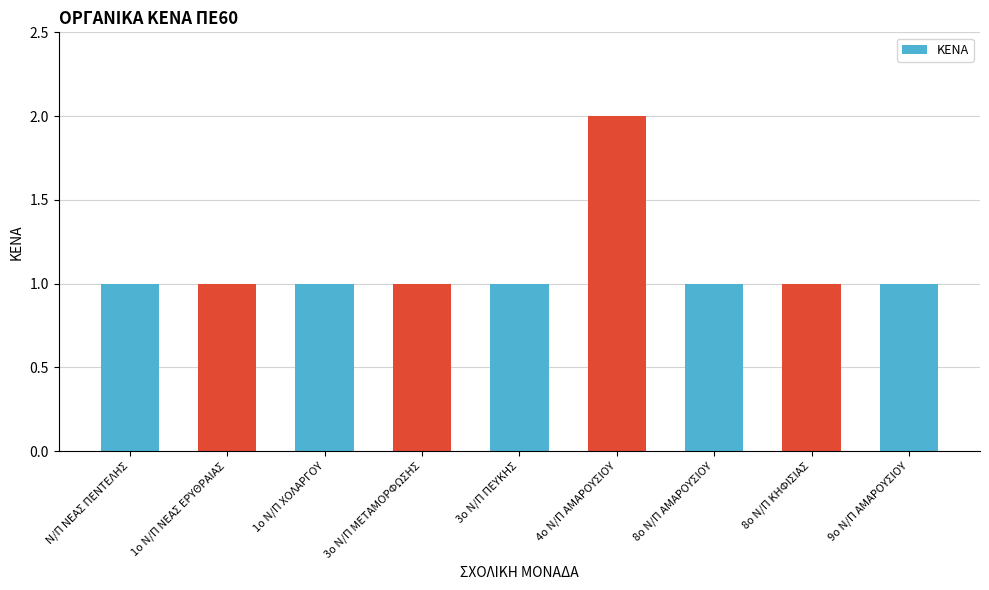

Approximately how many times larger is the value at 1ο Ν/Π ΝΕΑΣ ΕΡΥΘΡΑΙΑΣ compared to 4ο Ν/Π ΑΜΑΡΟΥΣΙΟΥ?

0.5